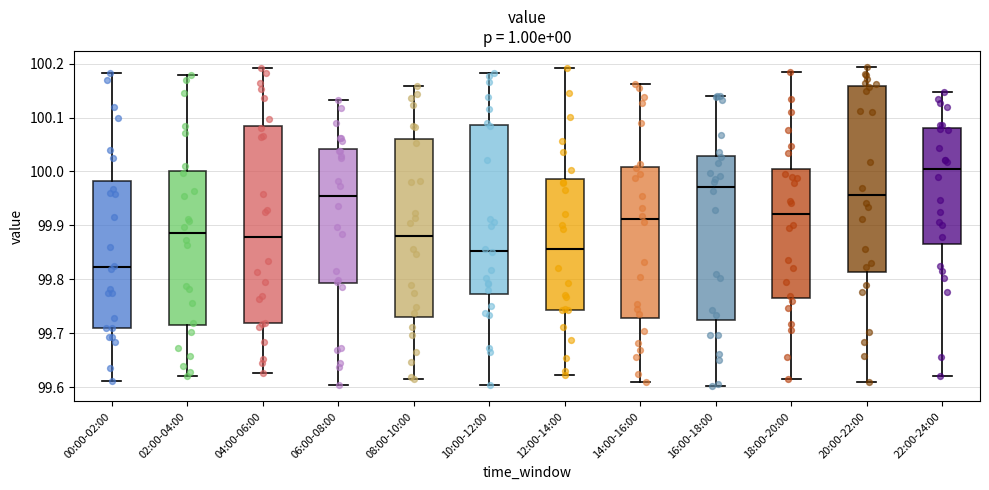

Reading left to right, read every box against the y-axis: the position of its median line, the range the box covers, and the ends of its whiskers. The values are not printed on the chart, so give them approximately, as read against the axis.

00:00-02:00: median 99.82, box 99.71 to 99.98, whiskers 99.61 to 100.18
02:00-04:00: median 99.89, box 99.72 to 100.00, whiskers 99.62 to 100.18
04:00-06:00: median 99.88, box 99.72 to 100.09, whiskers 99.63 to 100.19
06:00-08:00: median 99.96, box 99.79 to 100.04, whiskers 99.60 to 100.13
08:00-10:00: median 99.88, box 99.73 to 100.06, whiskers 99.62 to 100.16
10:00-12:00: median 99.85, box 99.77 to 100.09, whiskers 99.60 to 100.18
12:00-14:00: median 99.86, box 99.74 to 99.99, whiskers 99.62 to 100.19
14:00-16:00: median 99.91, box 99.73 to 100.01, whiskers 99.61 to 100.16
16:00-18:00: median 99.97, box 99.73 to 100.03, whiskers 99.60 to 100.14
18:00-20:00: median 99.92, box 99.77 to 100.00, whiskers 99.61 to 100.18
20:00-22:00: median 99.96, box 99.81 to 100.16, whiskers 99.61 to 100.19
22:00-24:00: median 100.00, box 99.87 to 100.08, whiskers 99.62 to 100.15